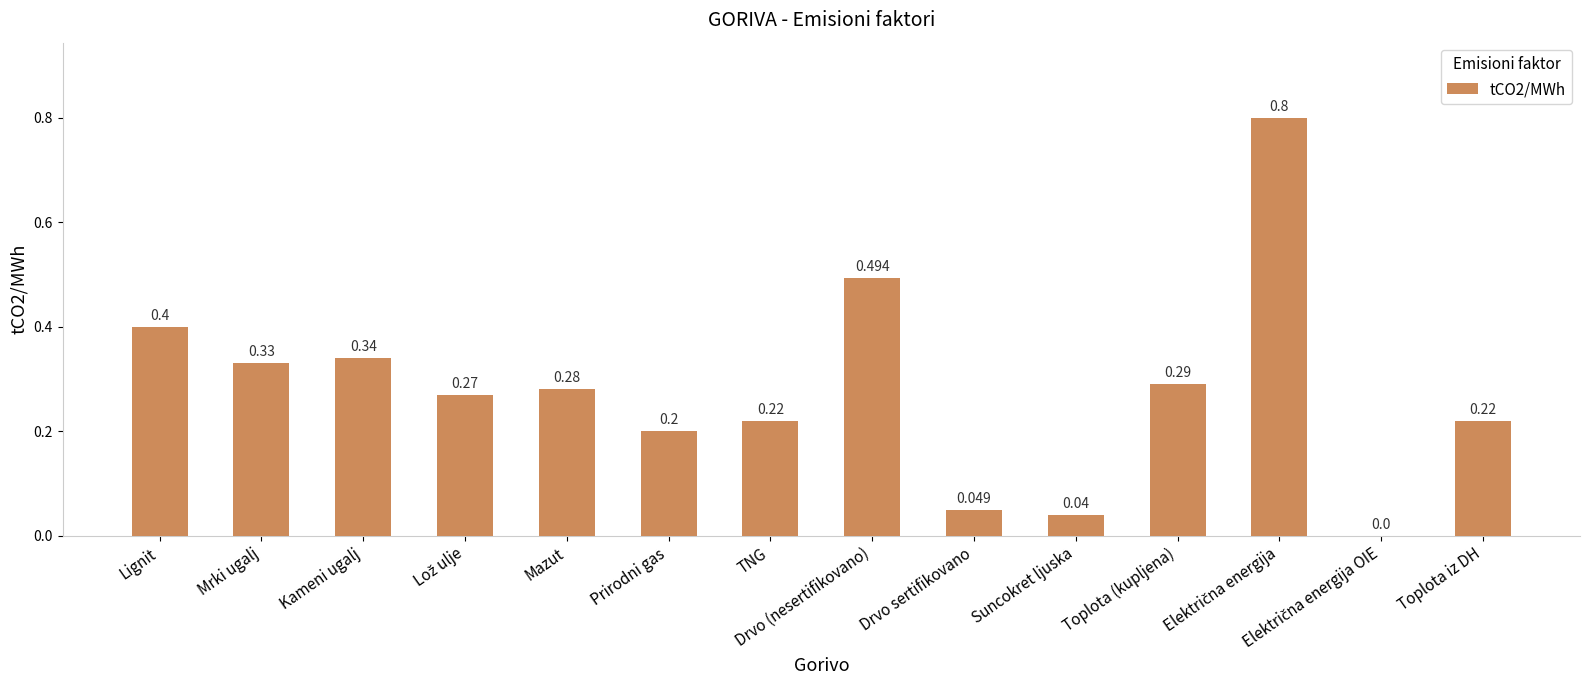

Are the bars horizontal?

No